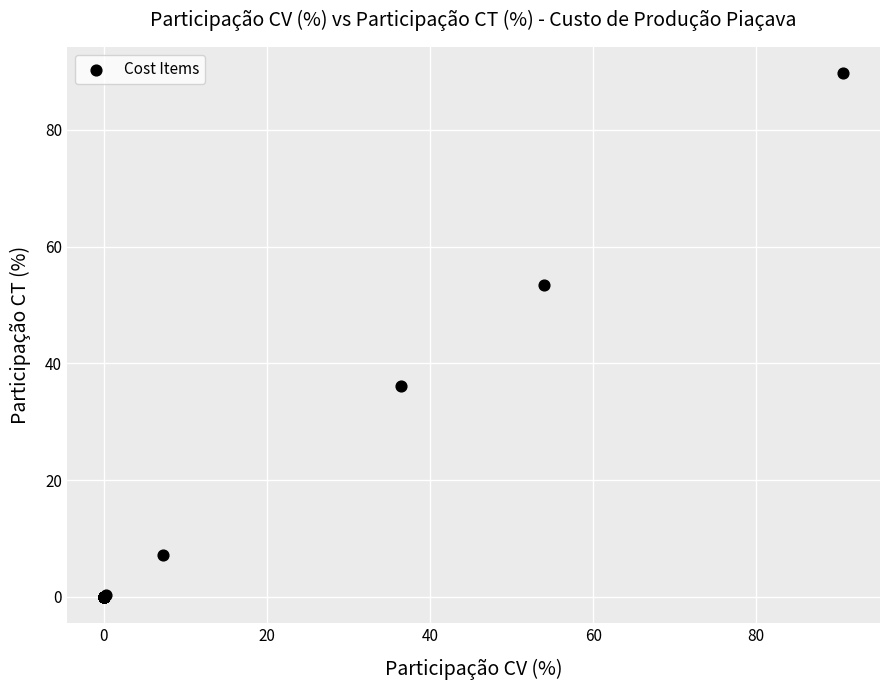

What Y value in the scatter plot is closest to 44?

36.1